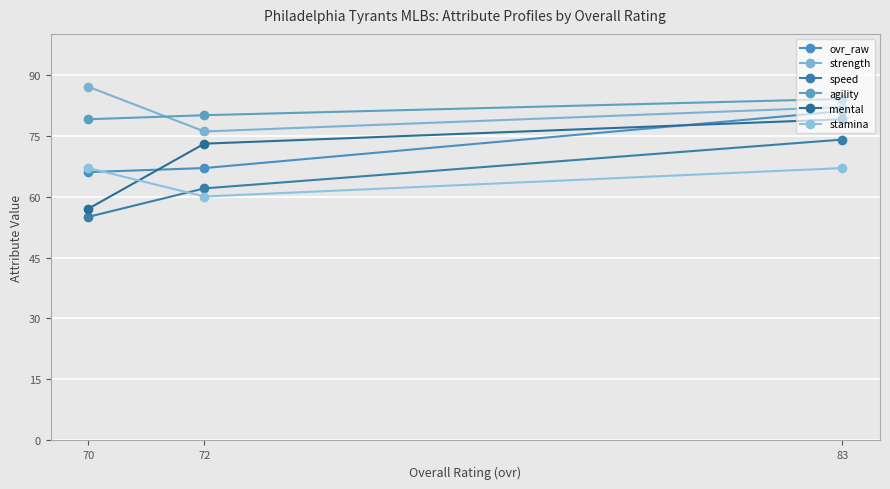

What is the difference between the mental values at 83 and 70?

22